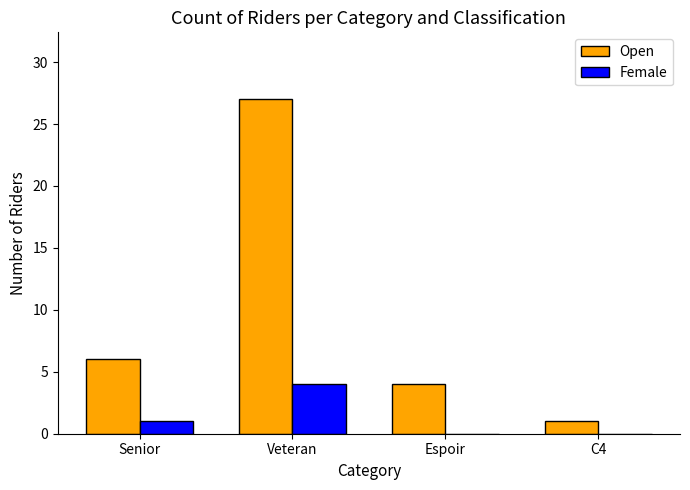

What is the sum of the Open values at Veteran and Espoir?

31